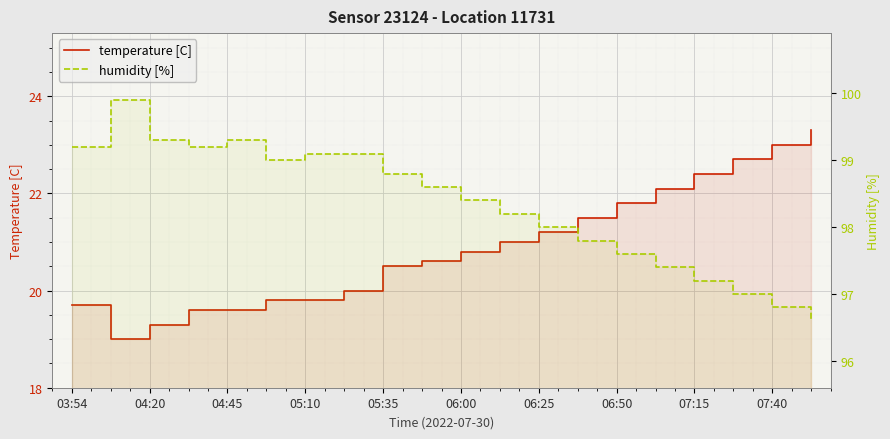

True or false: temperature [C] has more than 1 points higher than both neighbors.

False